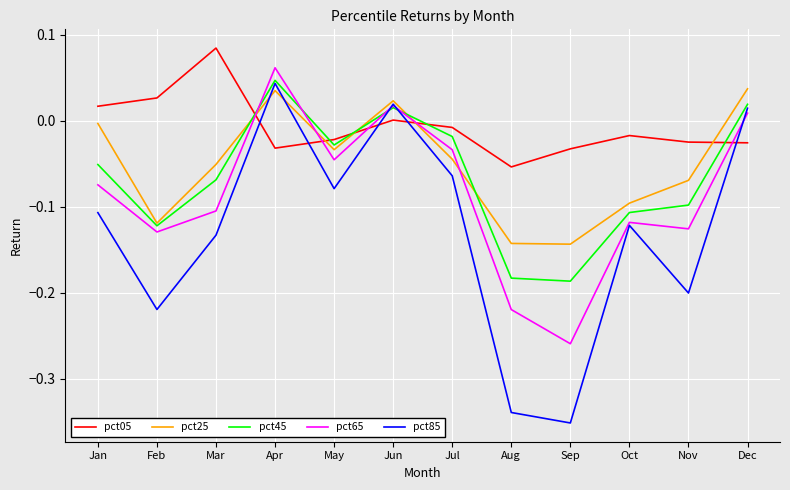

At which category is the sum across all series the highest?

Apr